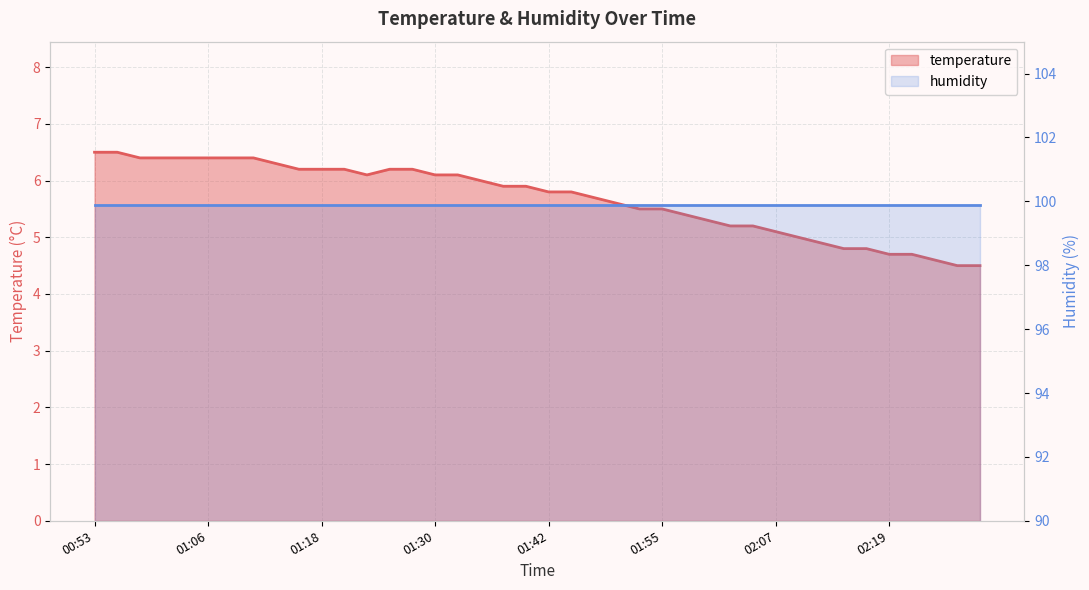

What value does the data have at 01:50?

5.6